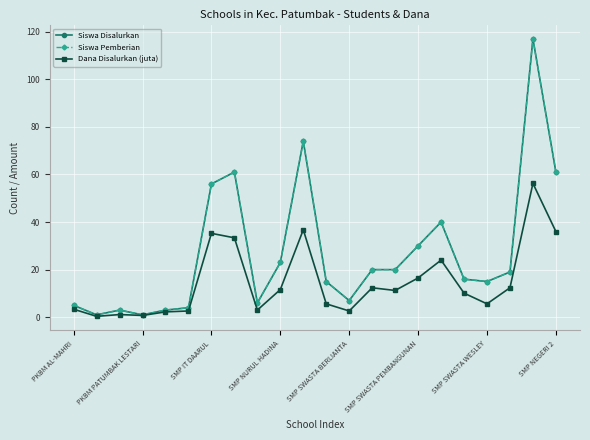

Does the chart have visible grid lines?

Yes